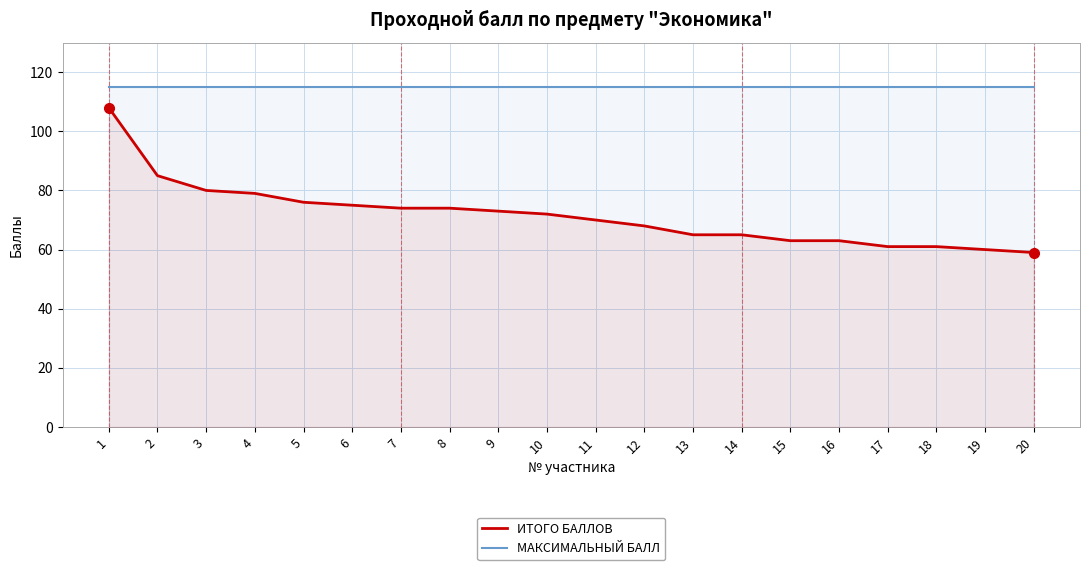

Is it true that МАКСИМАЛЬНЫЙ БАЛЛ equals 58 at 12?

False